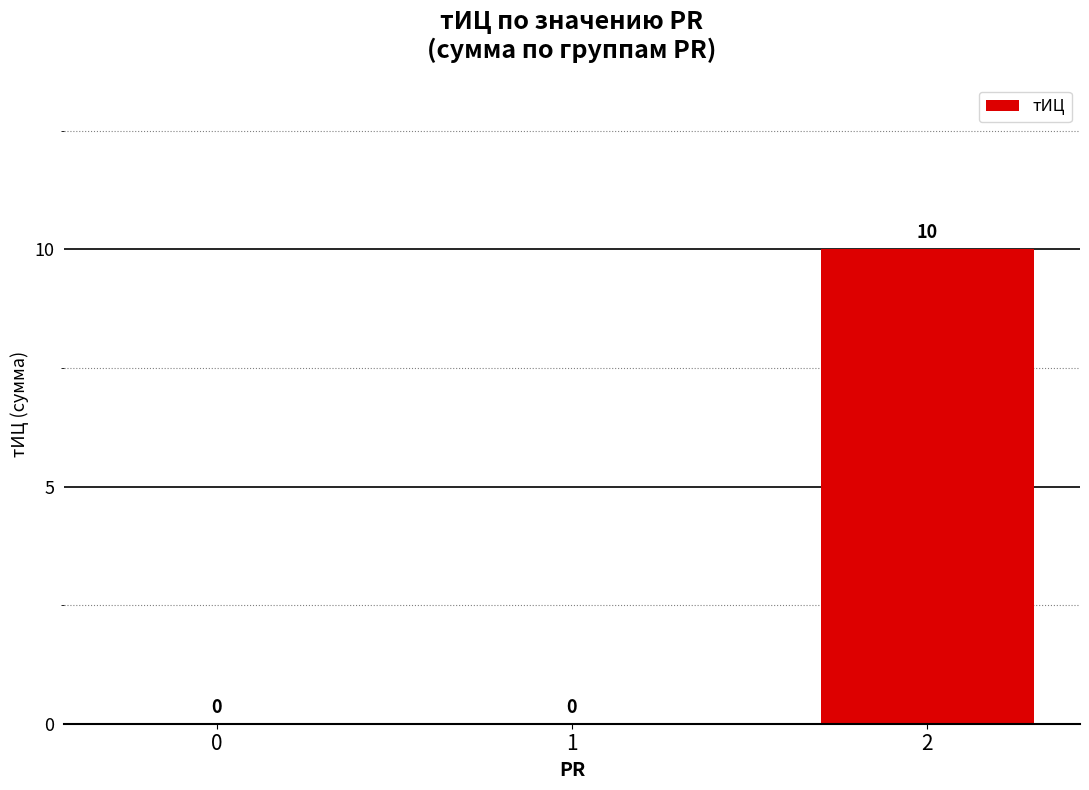

What is the change in value from 0 to 2?

+10